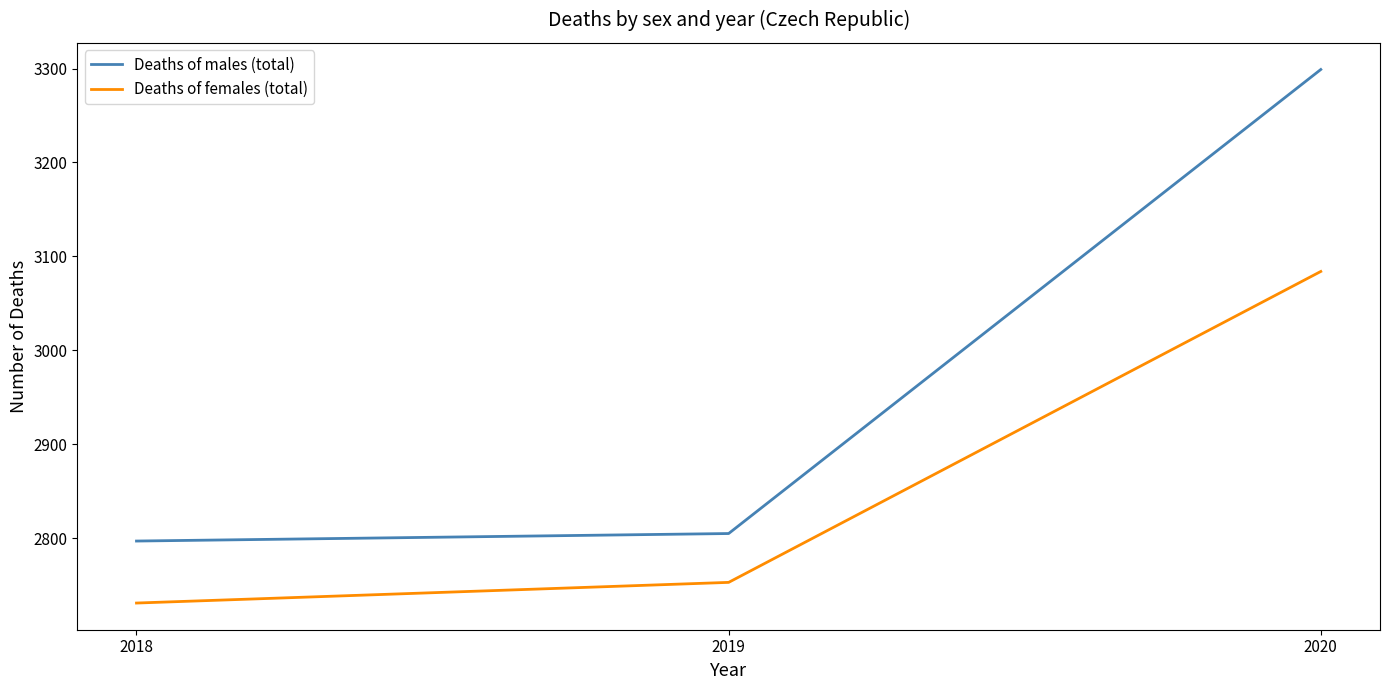

Rank the series by their maximum value, from highest to lowest.

Deaths of males (total), Deaths of females (total)